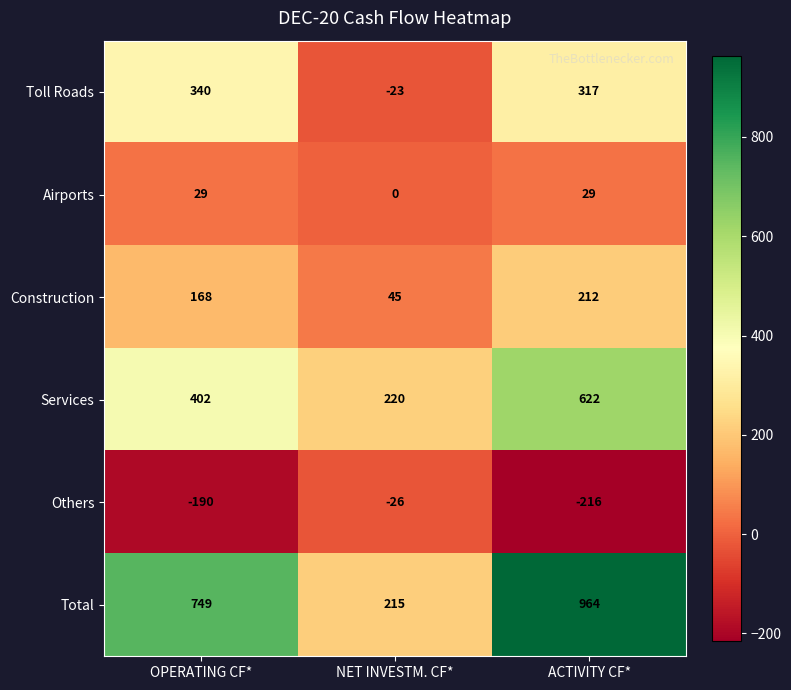

What is the sum of all Toll Roads values?

634